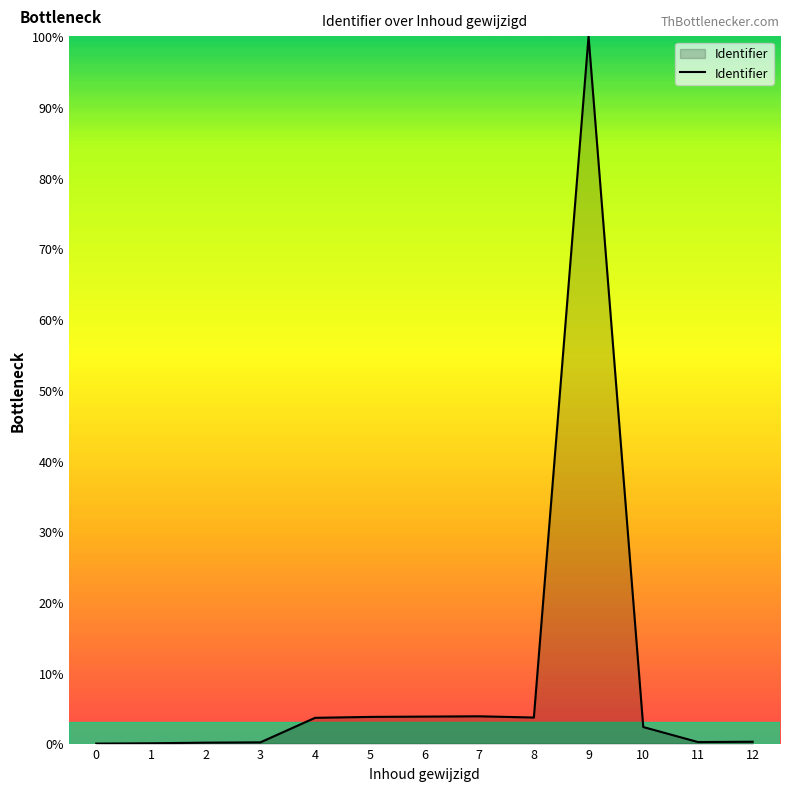

What is the greatest value displayed?

100.0